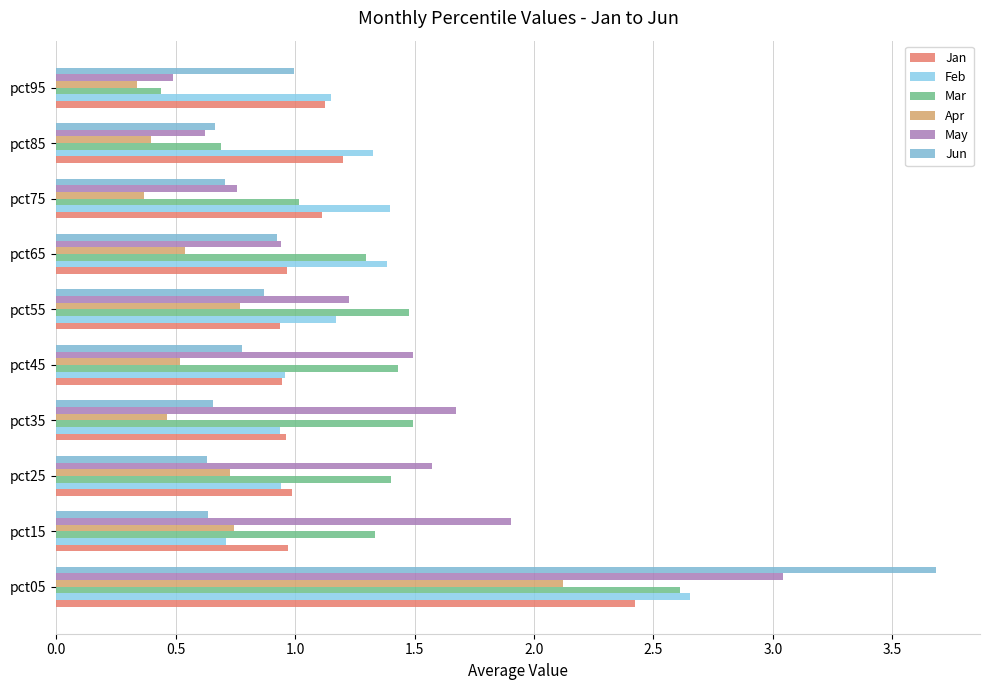

Rank the series by their maximum value, from lowest to highest.

Apr, Jan, Mar, Feb, May, Jun